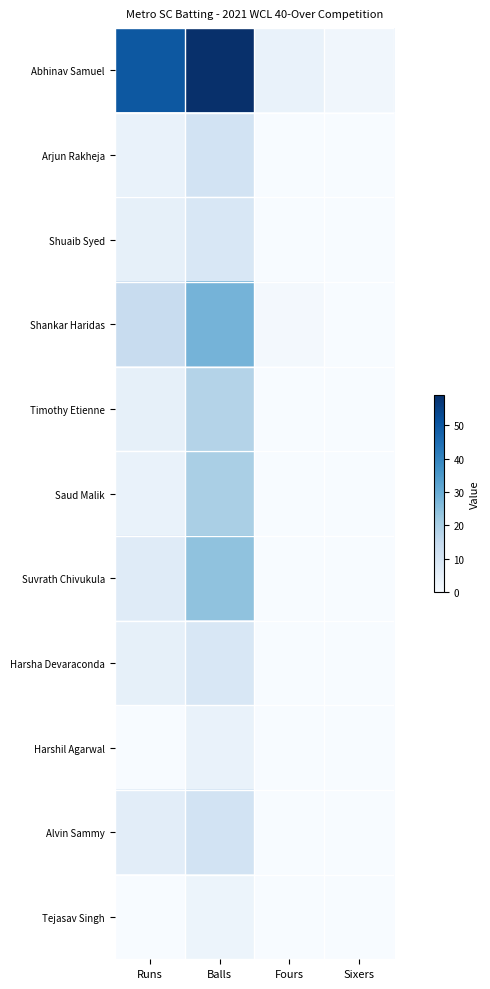

How many data points in Timothy Etienne are less than 5?

2